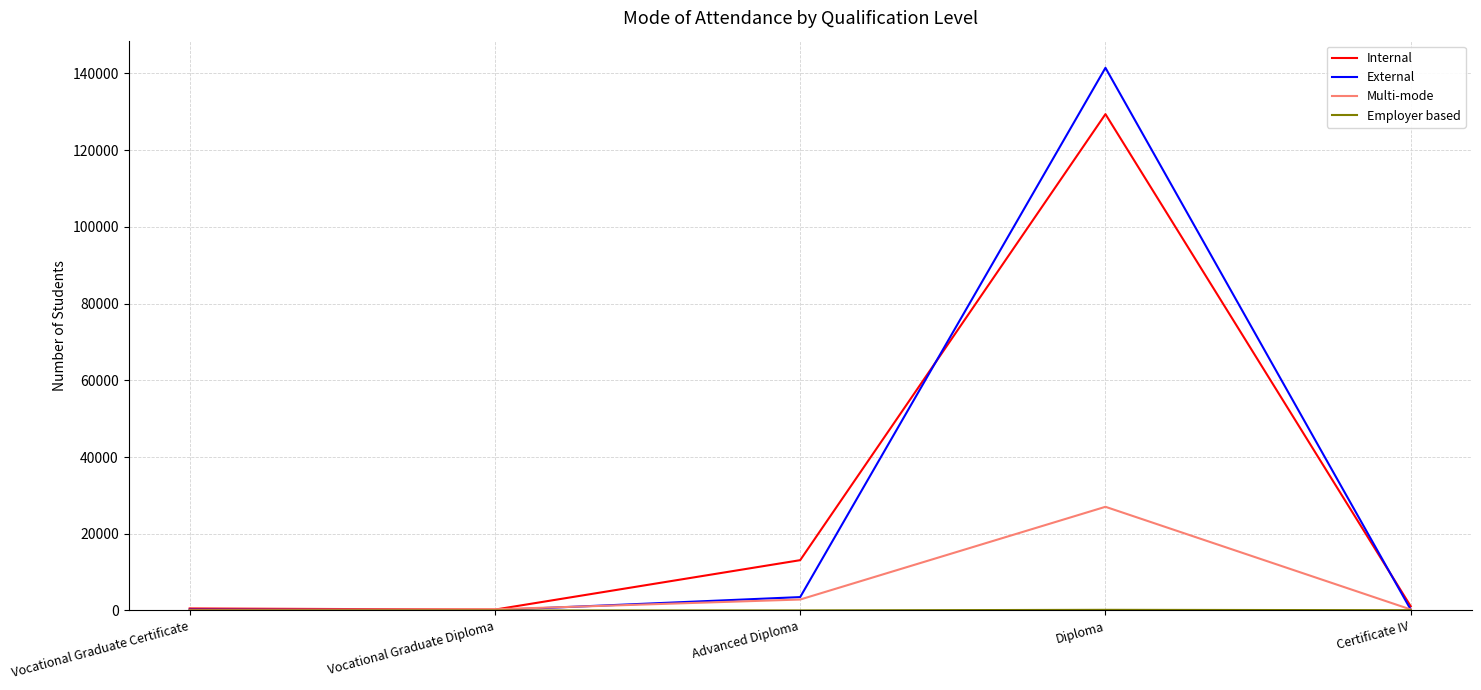

Is the value of Internal at Advanced Diploma greater than the value of Multi-mode at Advanced Diploma?

Yes